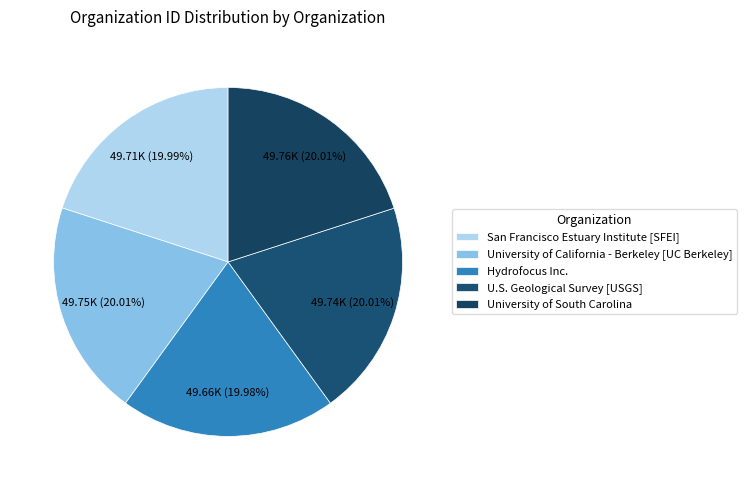

To the nearest percent, what is the average slice percentage?

20%